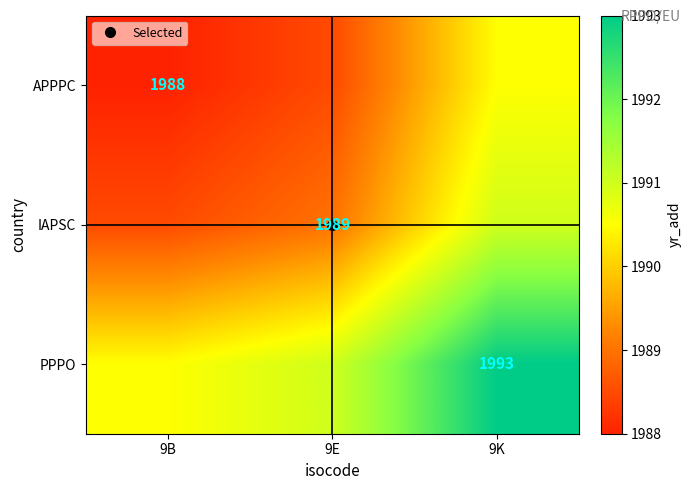

Between 9B and 9E, which series saw the biggest shift?

APPPC